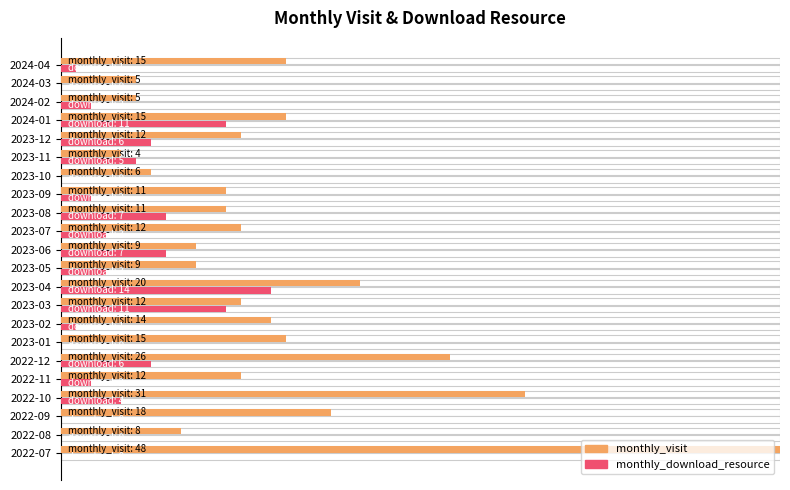

How many categories are shown in the chart?

22